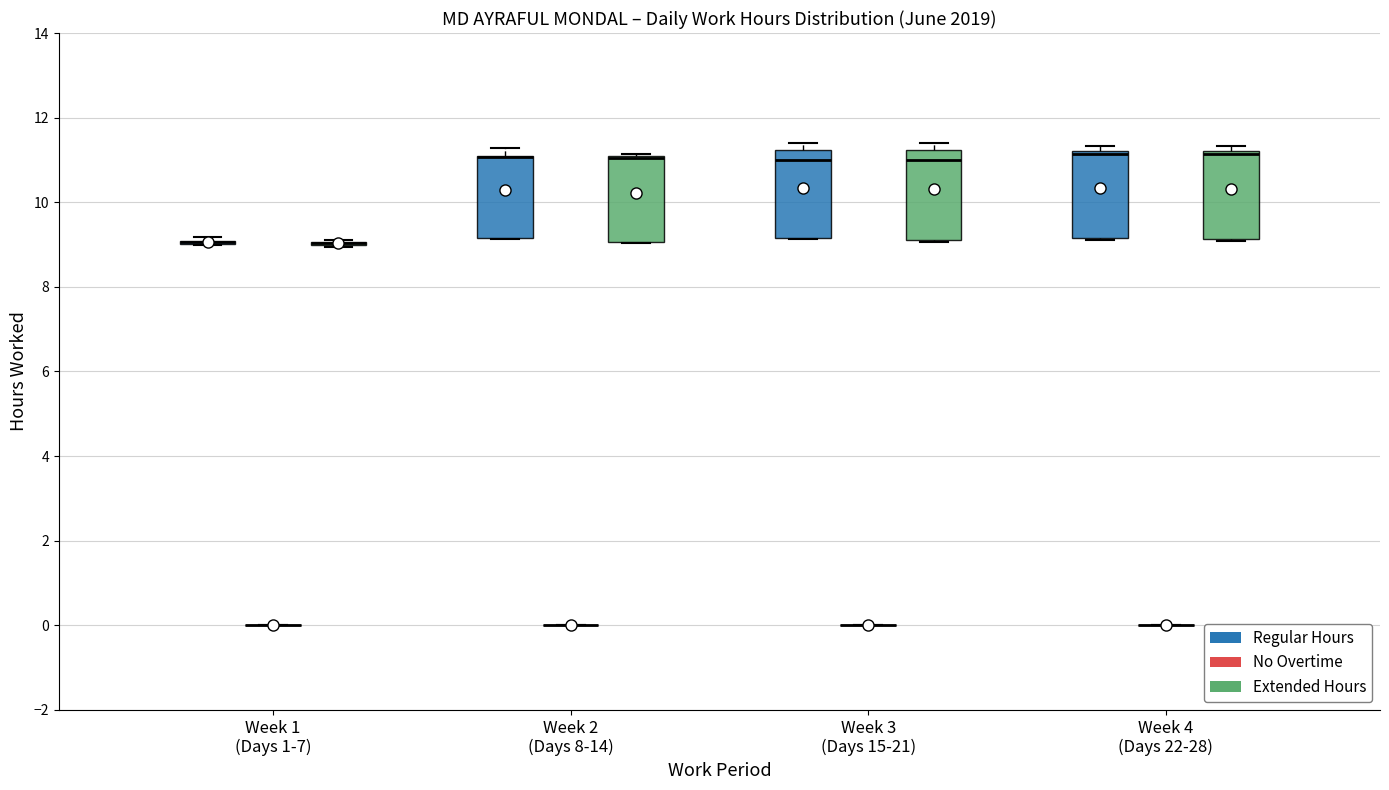

Reading left to right, read every box against the y-axis: the position of its median line, the range the box covers, and the ends of its whiskers. The values are not printed on the chart, so give them approximately, as read against the axis.

Week 1 (Days 1-7) (Regular Hours): box collapsed to a line at 9.0, whiskers 9.0 to 9.2
Week 1 (Days 1-7) (No Overtime): box collapsed to a line at 0.0, whiskers 0.0 to 0.0
Week 1 (Days 1-7) (Extended Hours): box collapsed to a line at 9.0, whiskers 9.0 to 9.2
Week 2 (Days 8-14) (Regular Hours): median 11.0 (drawn on the box's upper edge), box 9.2 to 11.0, whiskers 9.2 to 11.2
Week 2 (Days 8-14) (No Overtime): box collapsed to a line at 0.0, whiskers 0.0 to 0.0
Week 2 (Days 8-14) (Extended Hours): median 11.0 (drawn on the box's upper edge), box 9.0 to 11.0, whiskers 9.0 to 11.2
Week 3 (Days 15-21) (Regular Hours): median 11.0, box 9.2 to 11.2, whiskers 9.2 to 11.4
Week 3 (Days 15-21) (No Overtime): box collapsed to a line at 0.0, whiskers 0.0 to 0.0
Week 3 (Days 15-21) (Extended Hours): median 11.0, box 9.2 to 11.2, whiskers 9.0 to 11.4
Week 4 (Days 22-28) (Regular Hours): median 11.2 (just below the box's upper edge), box 9.2 to 11.2, whiskers 9.2 (just below the box's lower edge) to 11.4
Week 4 (Days 22-28) (No Overtime): box collapsed to a line at 0.0, whiskers 0.0 to 0.0
Week 4 (Days 22-28) (Extended Hours): median 11.2 (just below the box's upper edge), box 9.2 to 11.2, whiskers 9.0 to 11.4